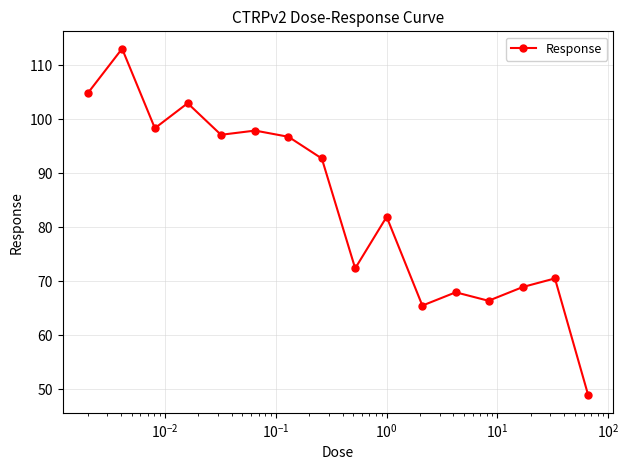

True or false: there are more than 2 points higher than both neighbors.

True